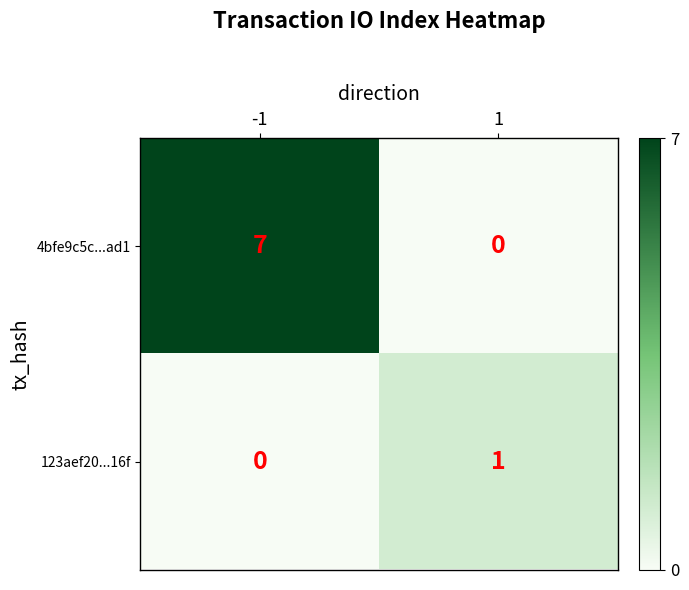

What is the difference between the 4bfe9c5c...ad1 values at -1 and 1?

7